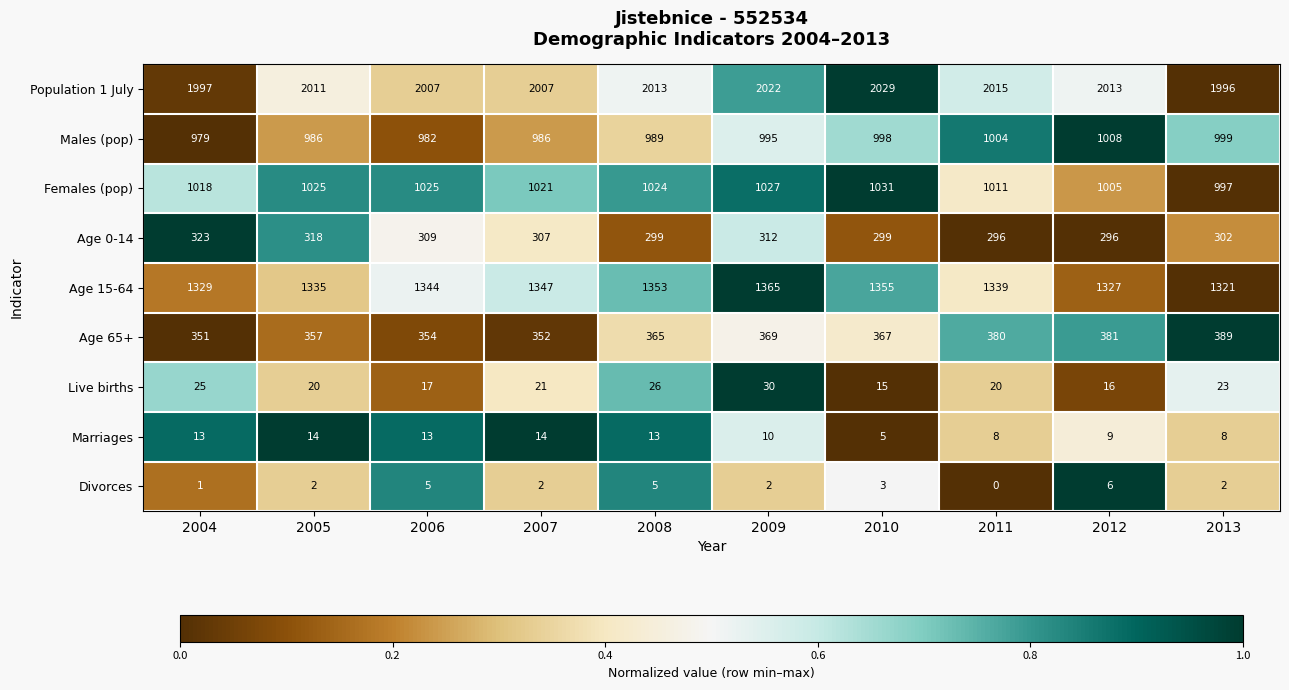

True or false: Age 65+ has a value of 369 at 2009.

True